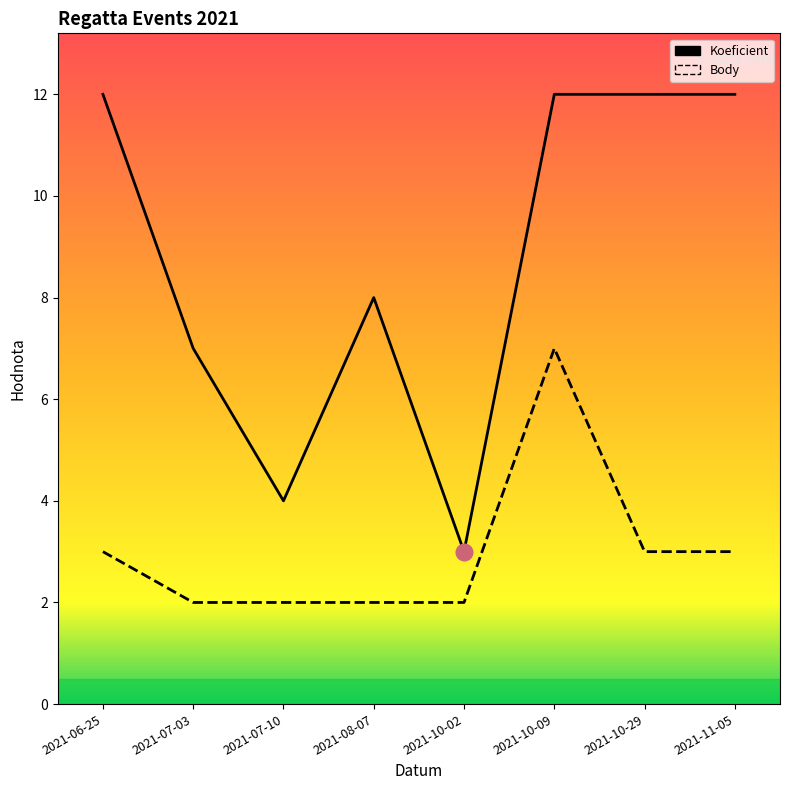

The Body series shows 3 at 2021-06-25. True or false?

True